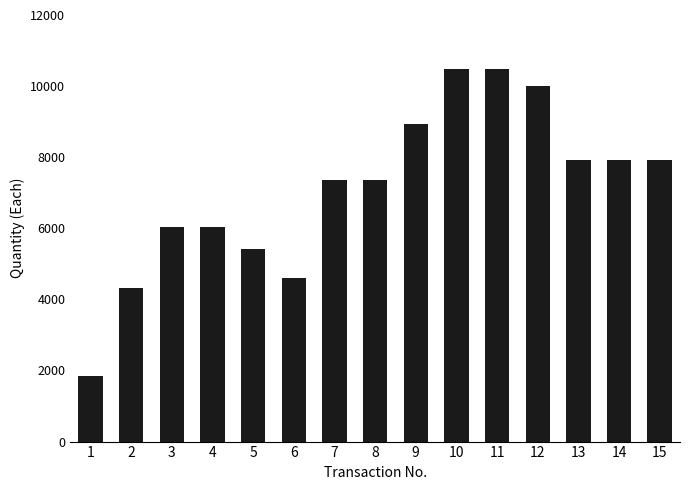

Reading left to right, what are all the values shown in this chart?

1=1856	2=4310	3=6048	4=6048	5=5419	6=4601	7=7365	8=7365	9=8935	10=10481	11=10481	12=10014	13=7935	14=7935	15=7935